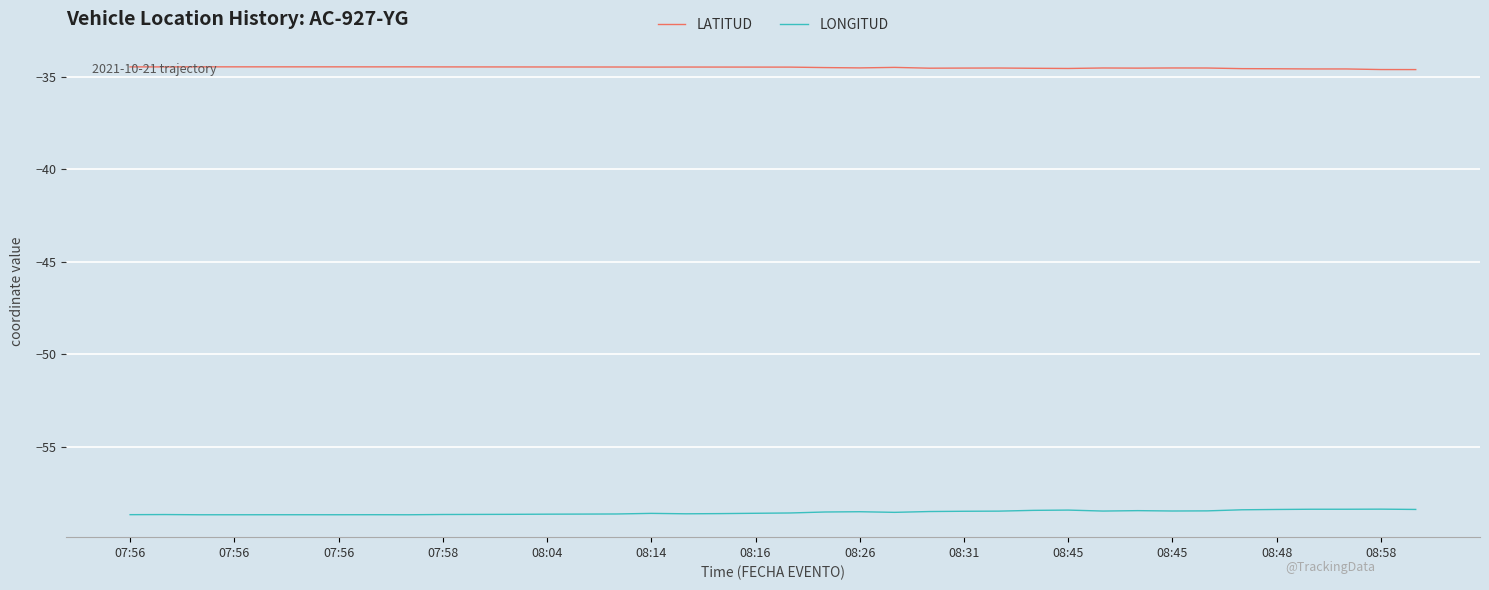

List the series in order of their peak value, lowest first.

LONGITUD, LATITUD